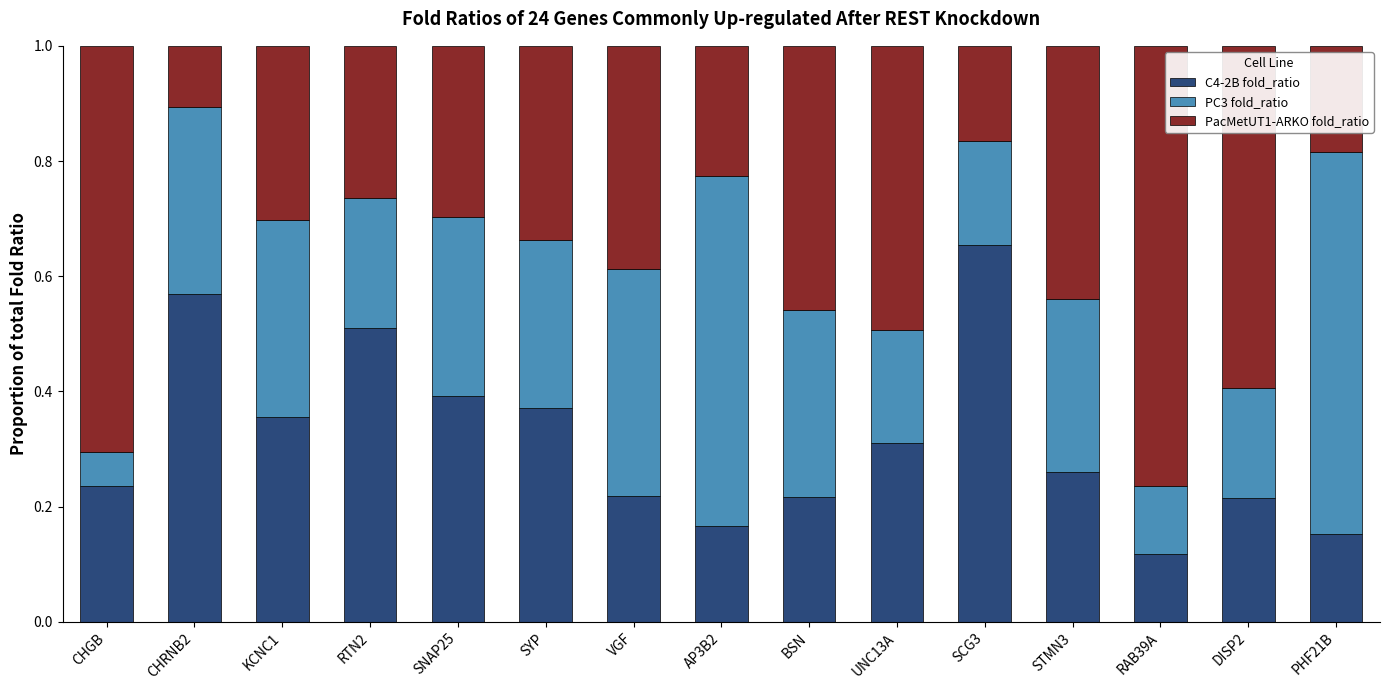

True or false: C4-2B fold_ratio has a value of 0.2 at VGF.

True